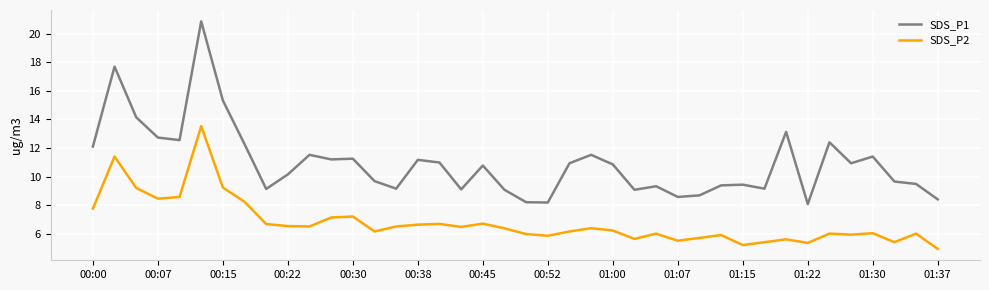

Rank the series by their maximum value, from lowest to highest.

SDS_P2, SDS_P1